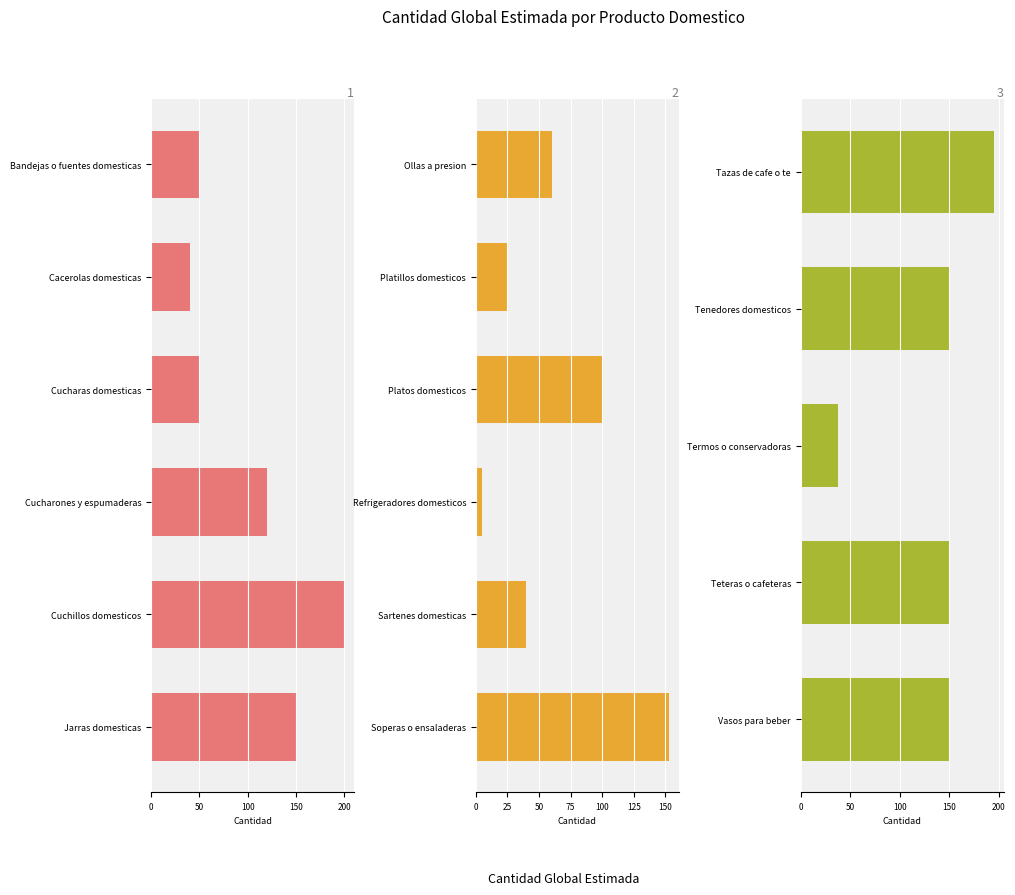

Reading right to left, extract all data points from this chart.

Vasos para beber=150	Teteras o cafeteras=150	Termos o conservadoras=38	Tenedores domesticos=150	Tazas de cafe o te=195	Soperas o ensaladeras=153	Sartenes domesticas=40	Refrigeradores domesticos=5	Platos domesticos=100	Platillos domesticos=25	Ollas a presion=60	Jarras domesticas=150	Cuchillos domesticos=200	Cucharones y espumaderas=120	Cucharas domesticas=50	Cacerolas domesticas=40	Bandejas o fuentes domesticas=50